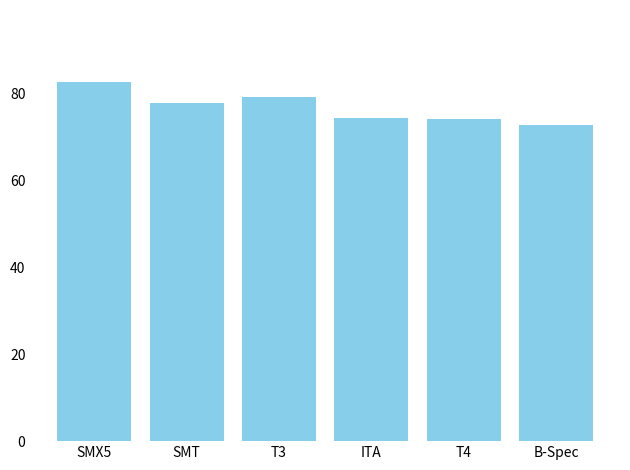

What is the difference between the maximum and minimum values?

10.0